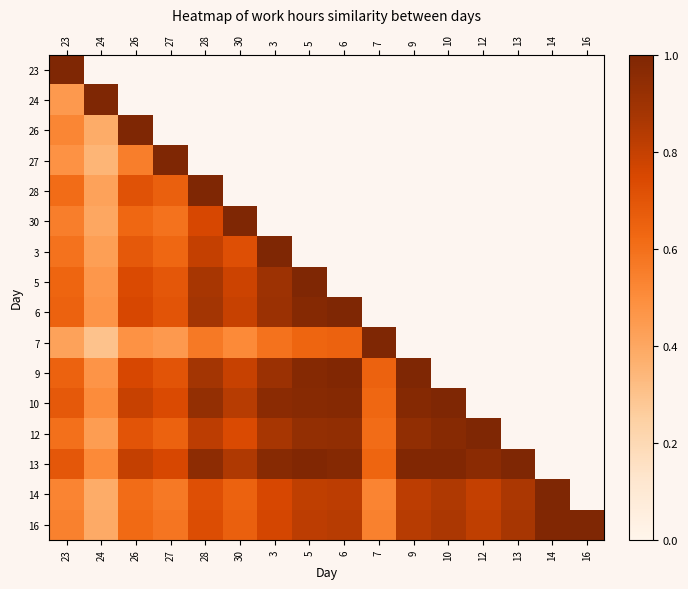

At which label does 23 reach its minimum?

23